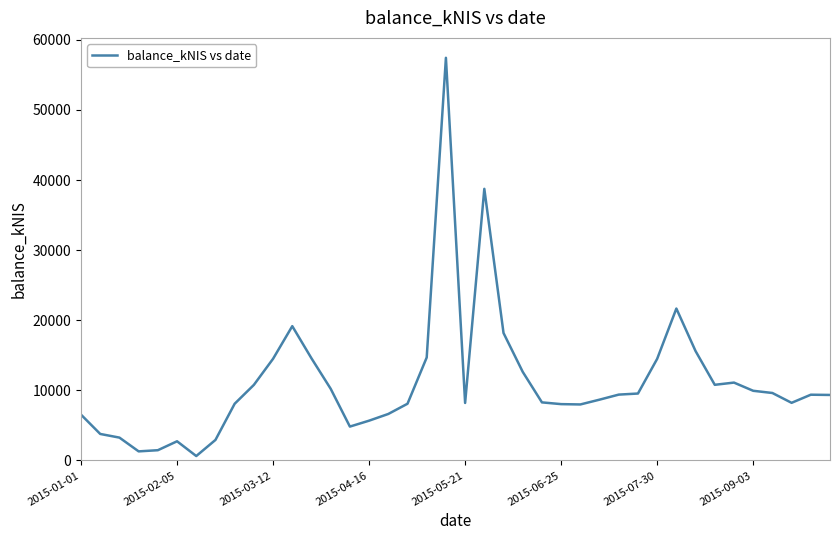

What is the greatest value displayed?

57441.1